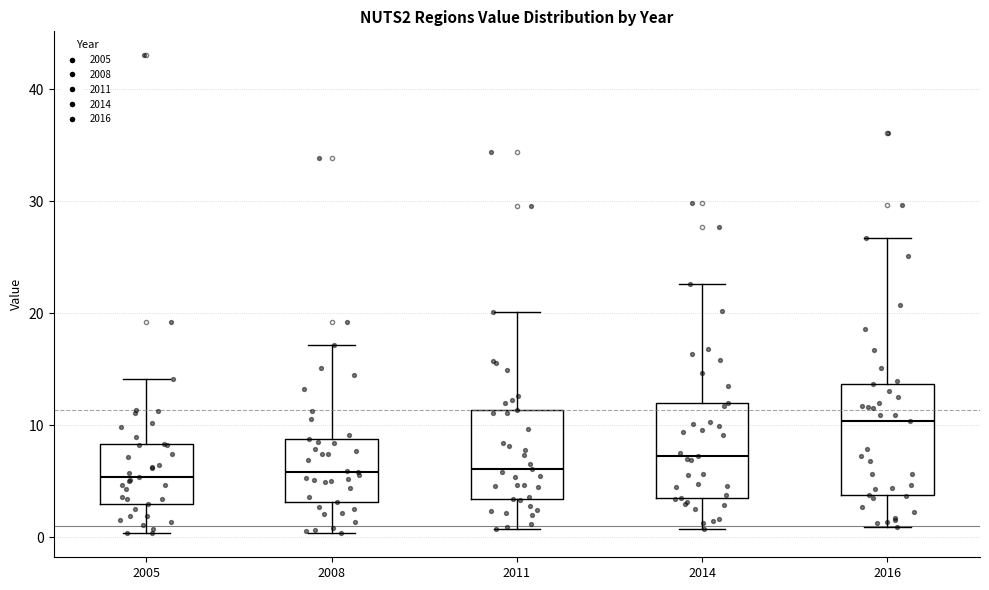

Reading left to right, transcribe this box plot: for each box, give where its median line is, the range the box spans, and where its two whiskers end, as read against the y-axis. The values are not printed on the chart, so give them approximately, as read against the axis.

2005: median 5, box 3 to 8, whiskers 0 to 14
2008: median 6, box 3 to 9, whiskers 0 to 17
2011: median 6, box 3 to 11, whiskers 1 to 20
2014: median 7, box 4 to 12, whiskers 1 to 23
2016: median 10, box 4 to 14, whiskers 1 to 27